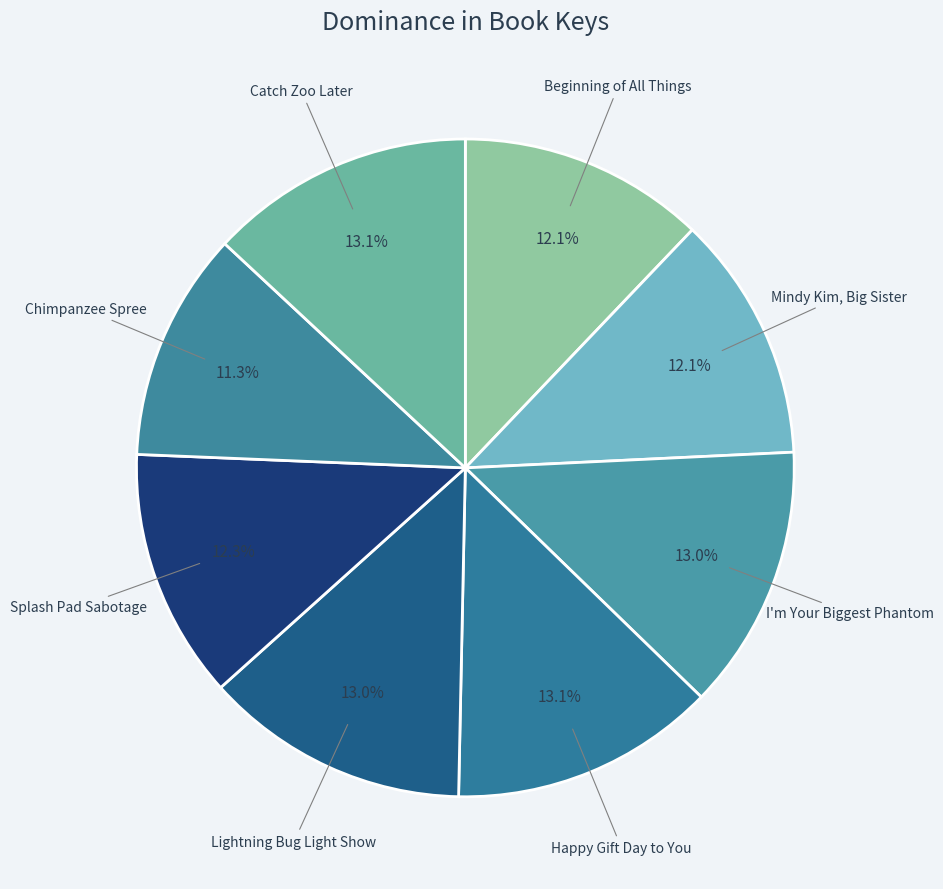

What is the ratio of the value at Lightning Bug Light Show to the value at Beginning of All Things?

1.1